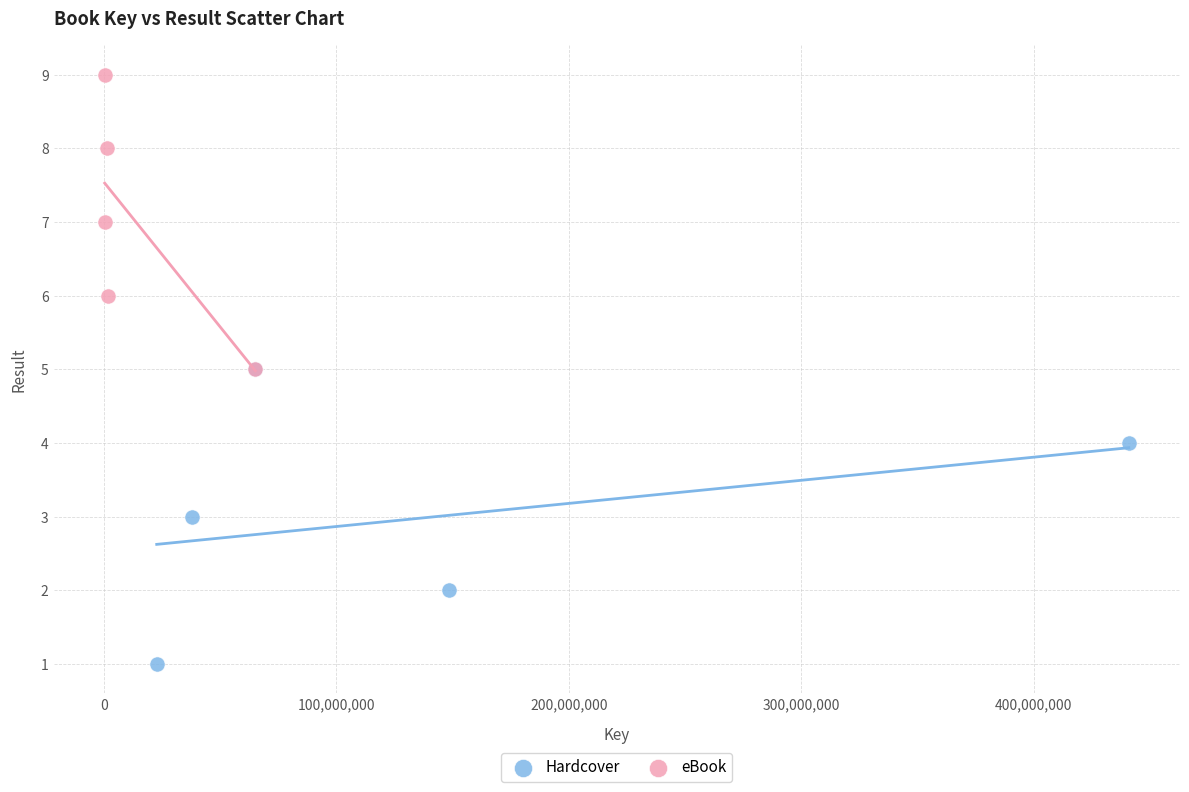

Which series contains the highest Y value?

eBook